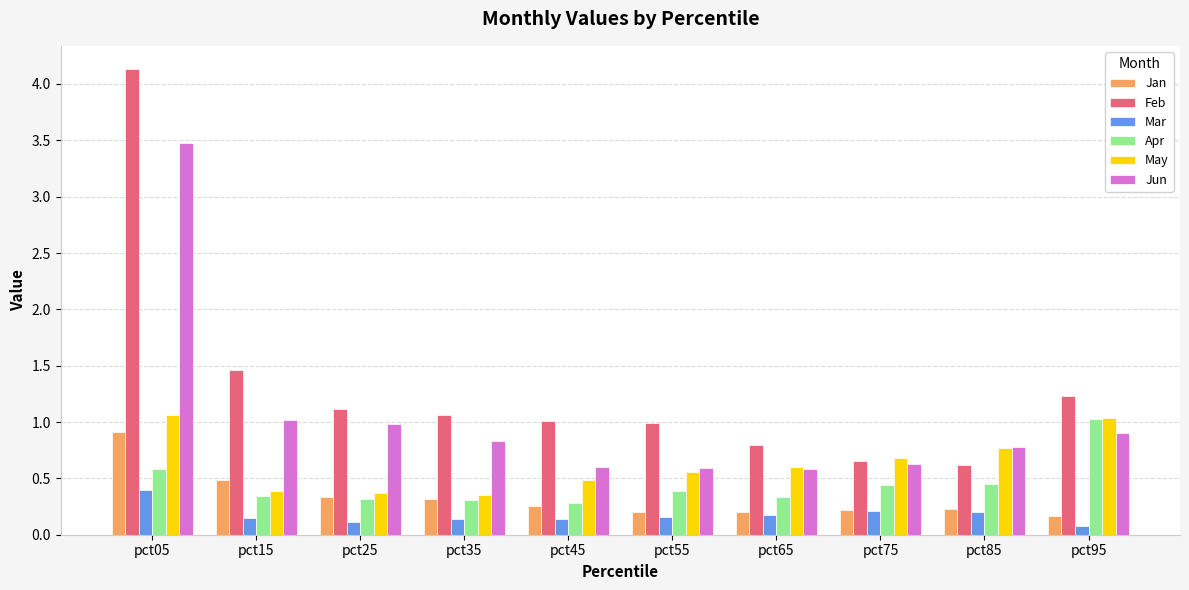

Rank the series by their maximum value, from lowest to highest.

Mar, Jan, Apr, May, Jun, Feb